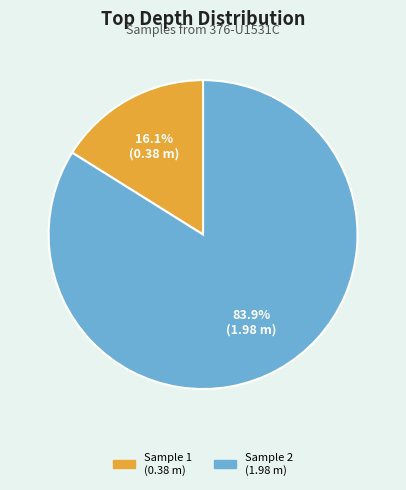

Is there any slice that represents more than half of the pie?

Yes